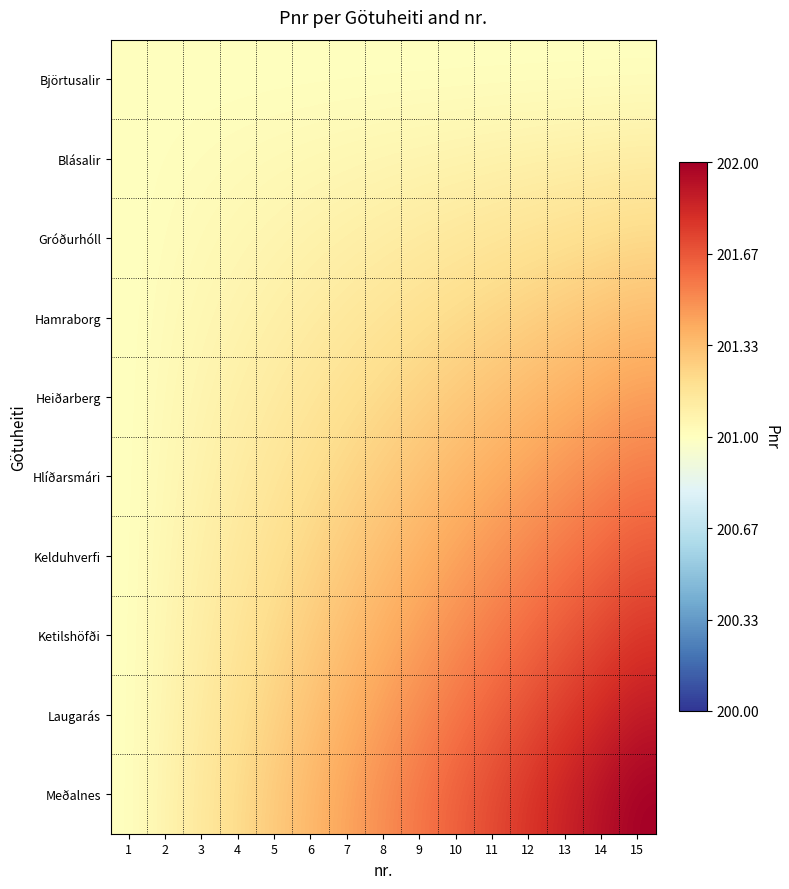

What is the smallest value displayed?

201.0